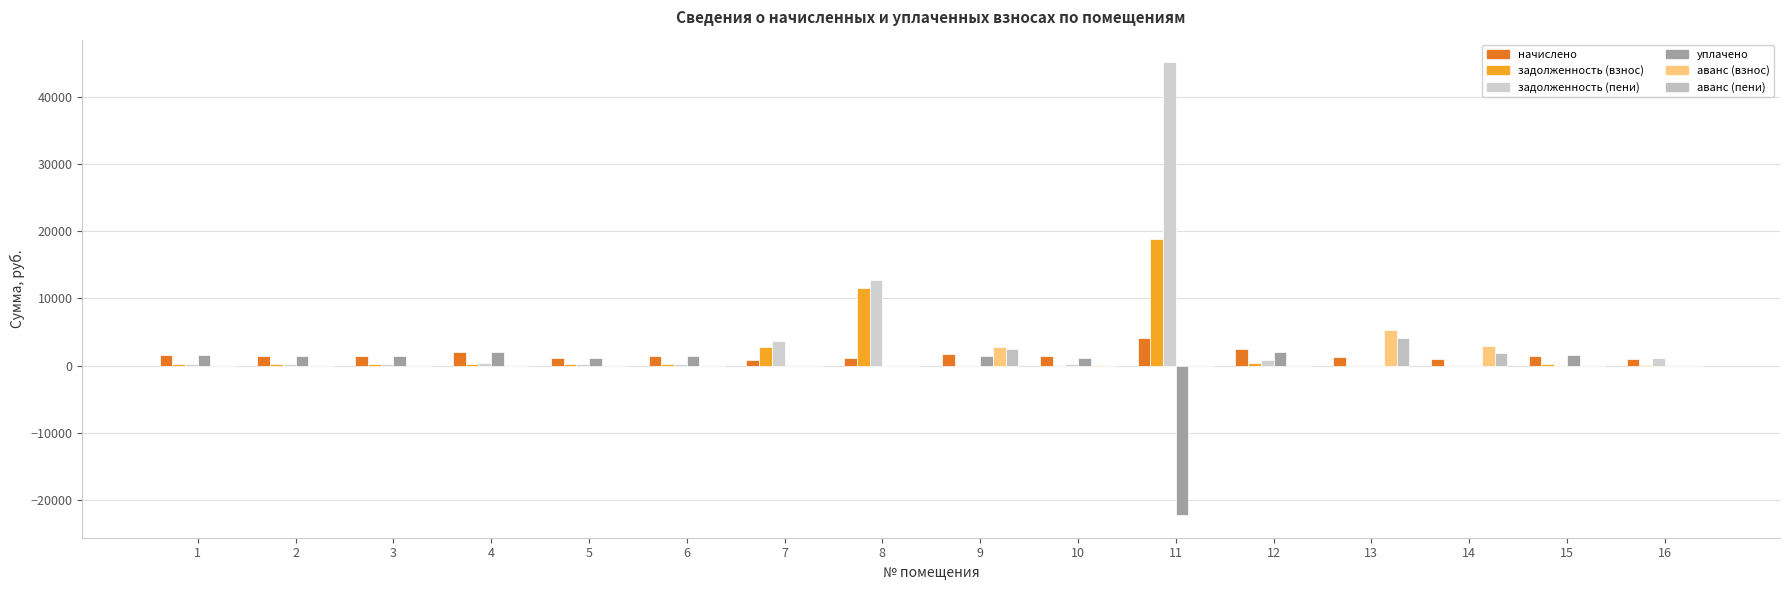

Is the value of уплачено at 5 greater than the value of задолженность (взнос) at 6?

Yes